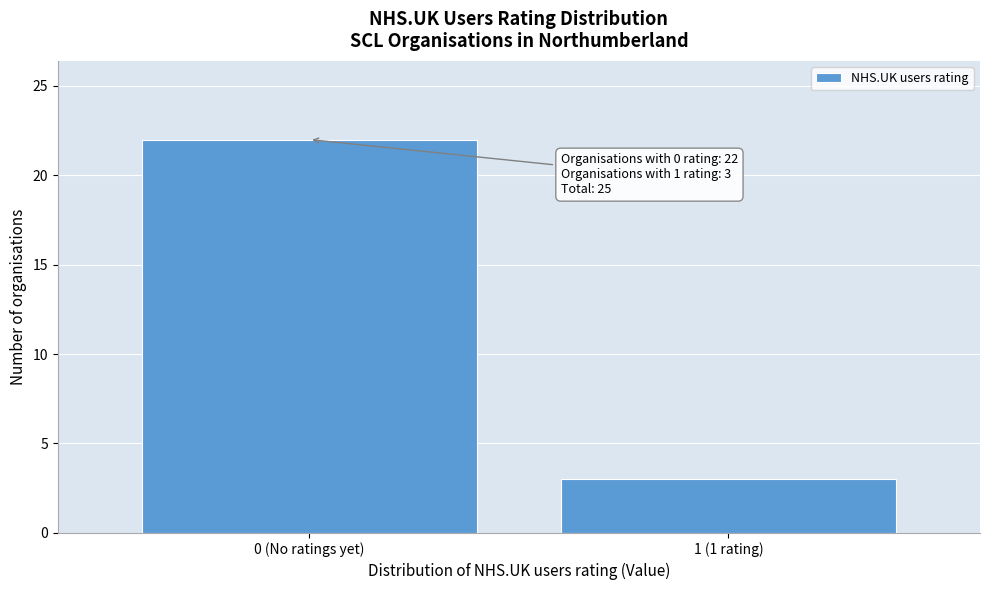

Reading right to left, extract all data points from this chart.

1 (1 rating)=3	0 (No ratings yet)=22